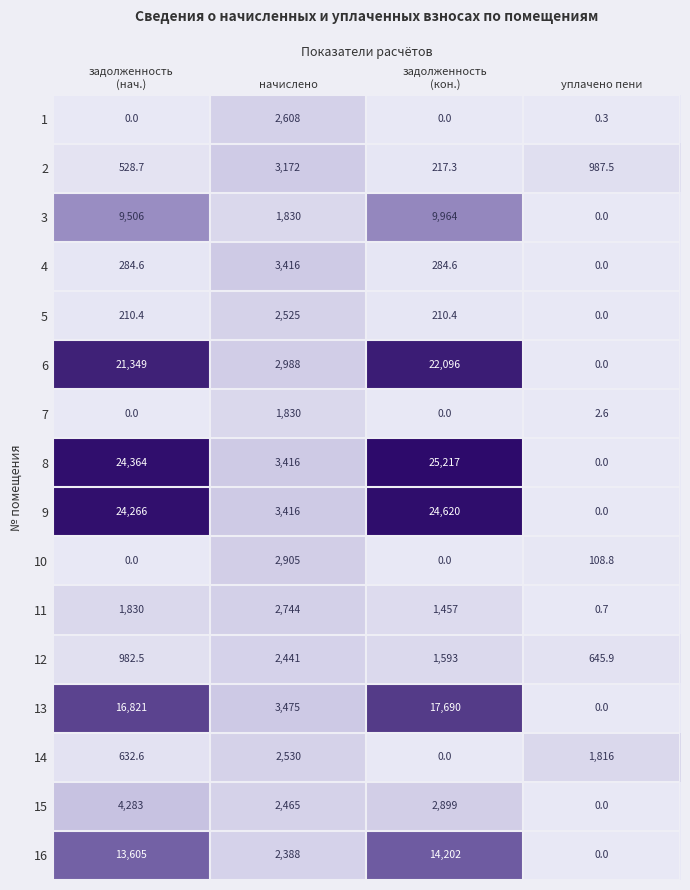

Rank the series by their maximum value, from lowest to highest.

7, 12, 5, 14, 1, 11, 10, 2, 4, 15, 3, 16, 13, 6, 9, 8